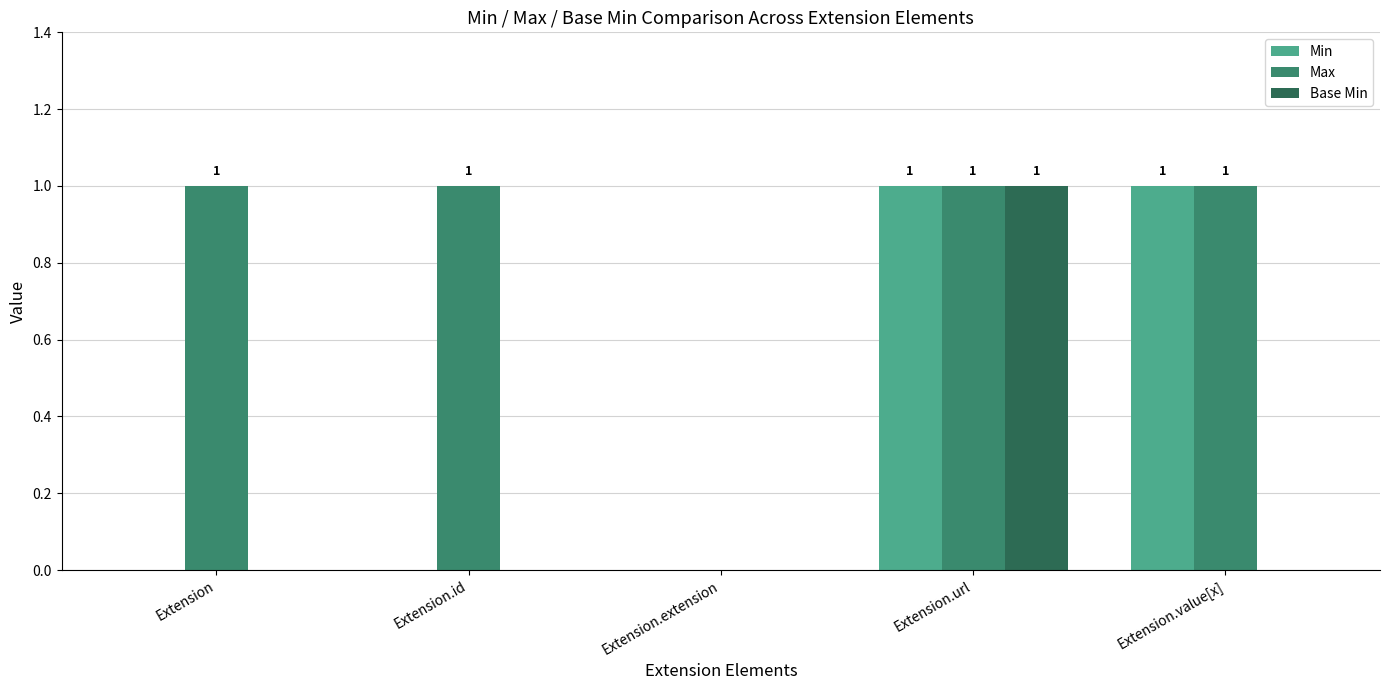

Which series has the largest total across all categories?

Max